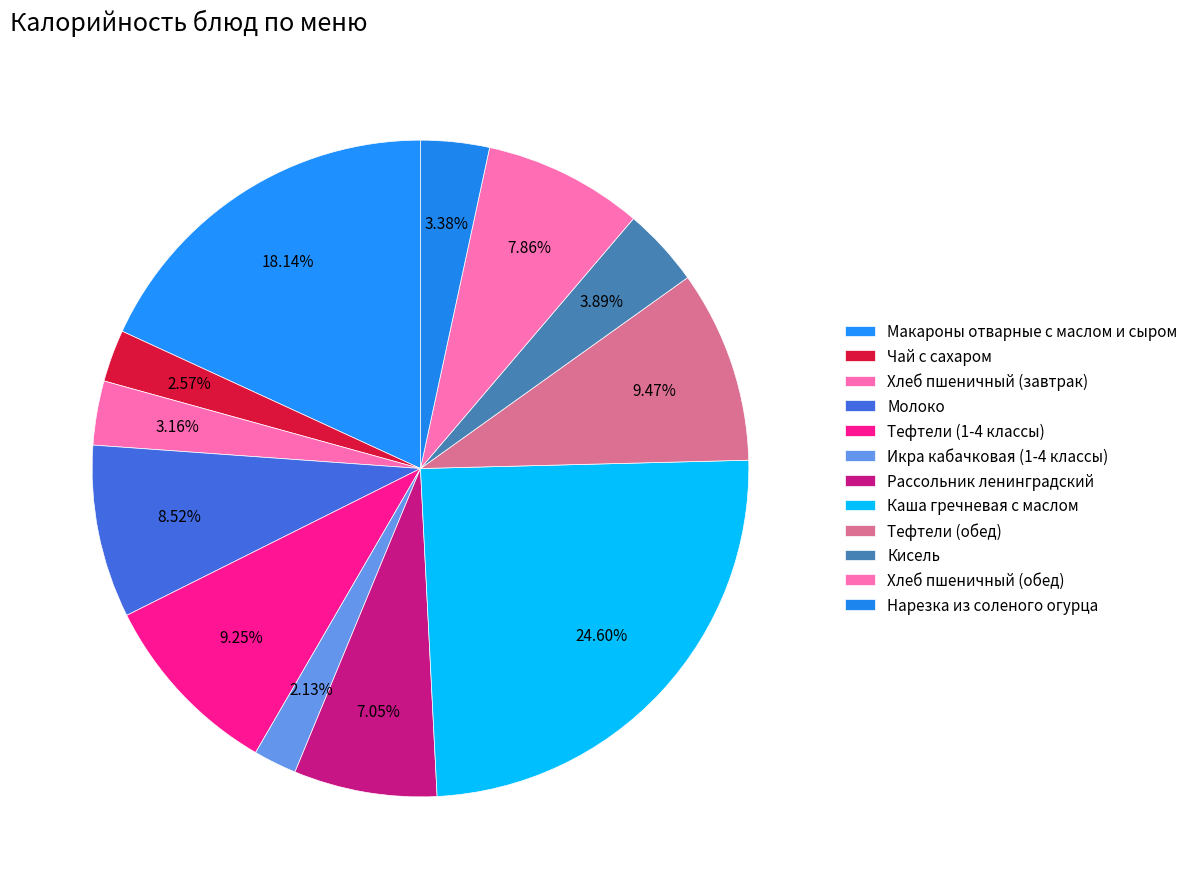

Approximately how many times larger is the value at Нарезка из соленого огурца compared to Макароны отварные с маслом и сыром?

0.2